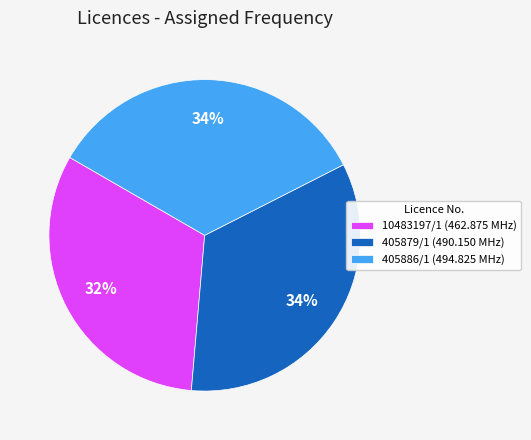

Is it true that 10483197/1 is 19% of the pie?

False